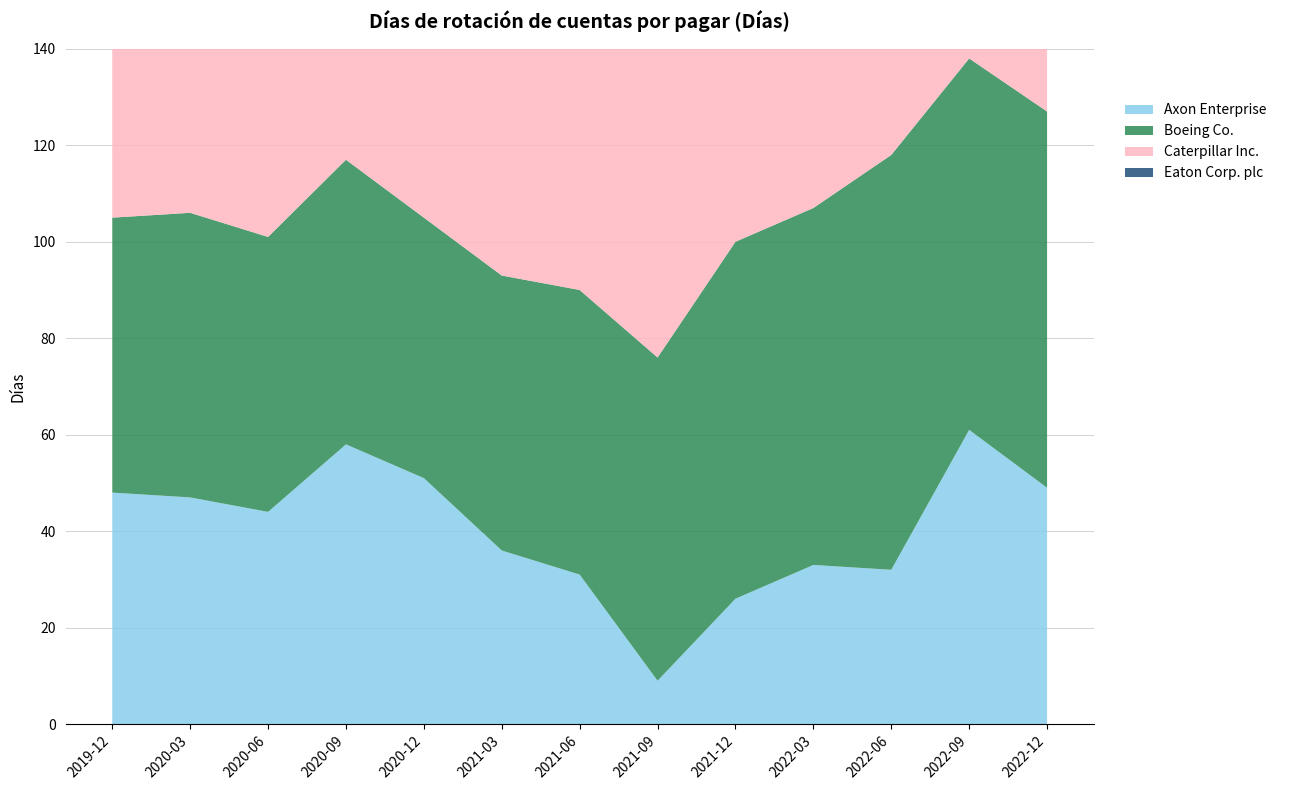

Reading right to left, extract all data points from this chart.

Axon Enterprise: 49	61	32	33	26	9	31	36	51	58	44	47	48
Boeing Co.: 78	77	86	74	74	67	59	57	54	59	57	59	57
Caterpillar Inc.: 60	58	62	77	82	80	79	84	82	77	76	77	78
Eaton Corp. plc: 46	45	51	58	65	70	71	77	78	82	79	81	80